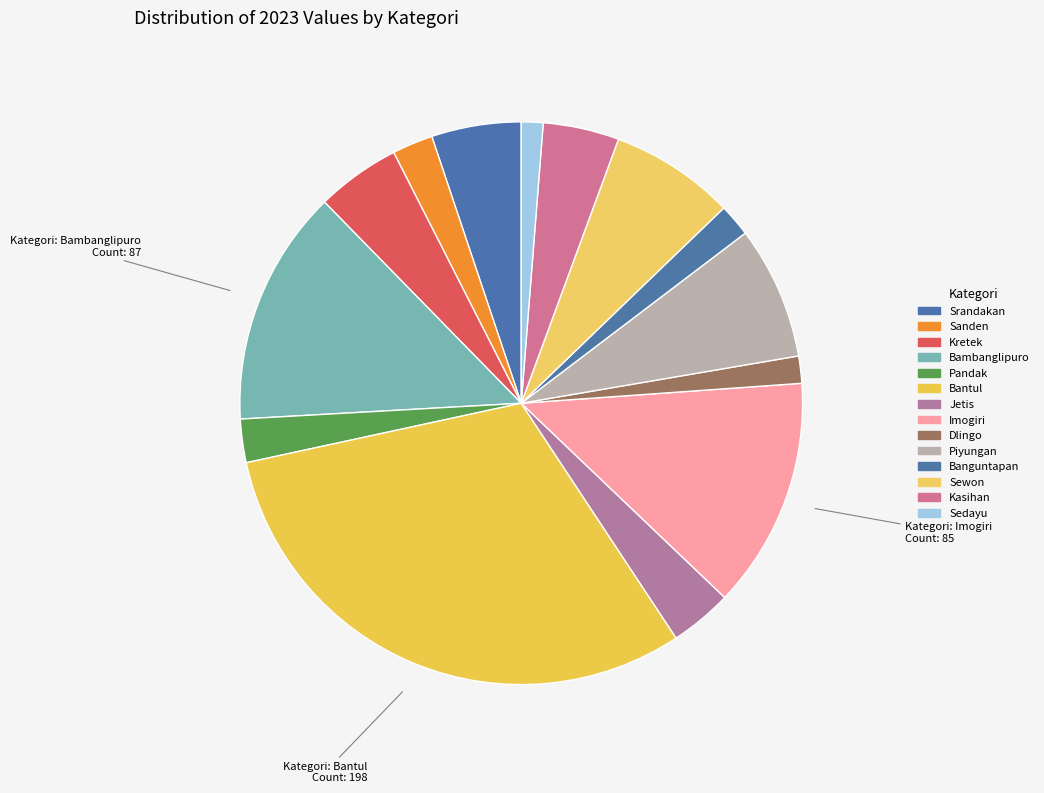

Is there any slice that represents more than half of the pie?

No